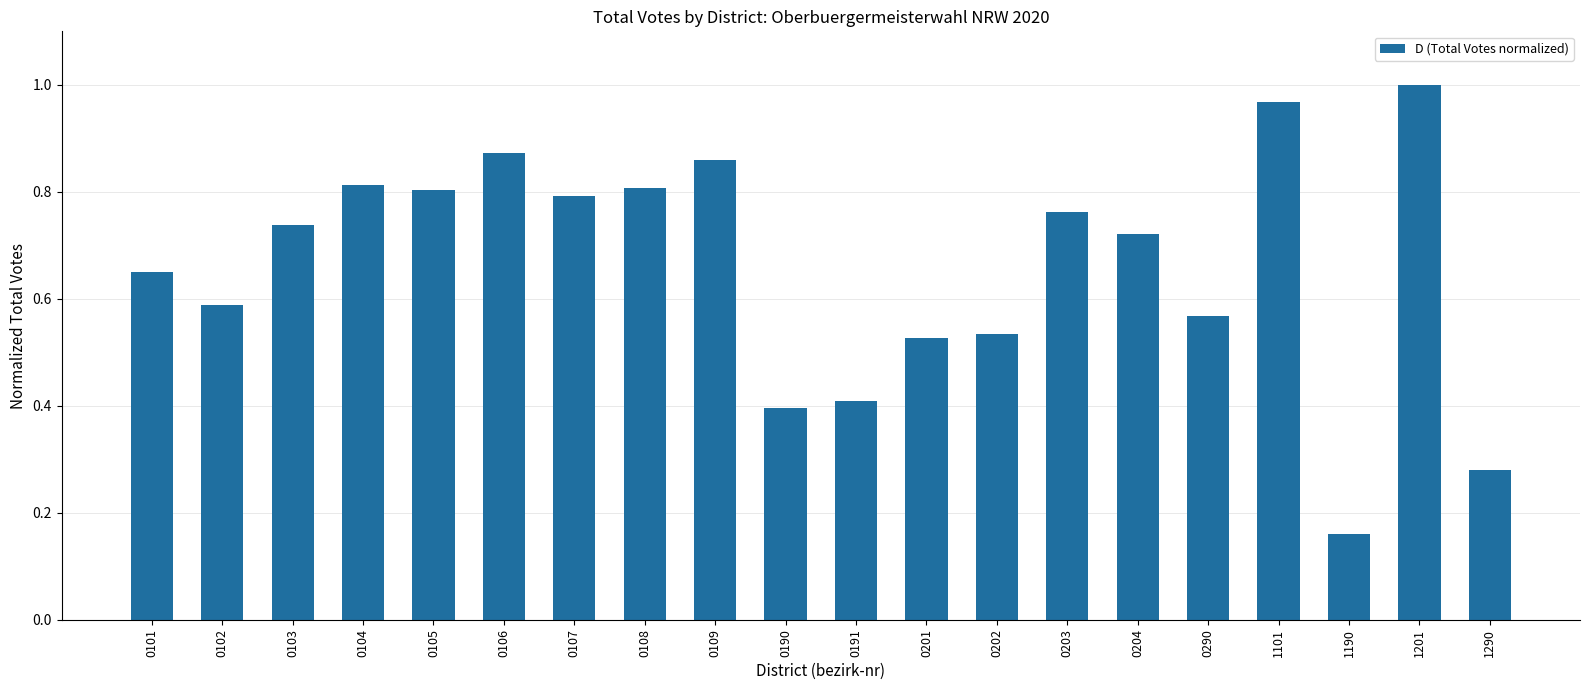

Where is the data nearest to the value 0?

1190